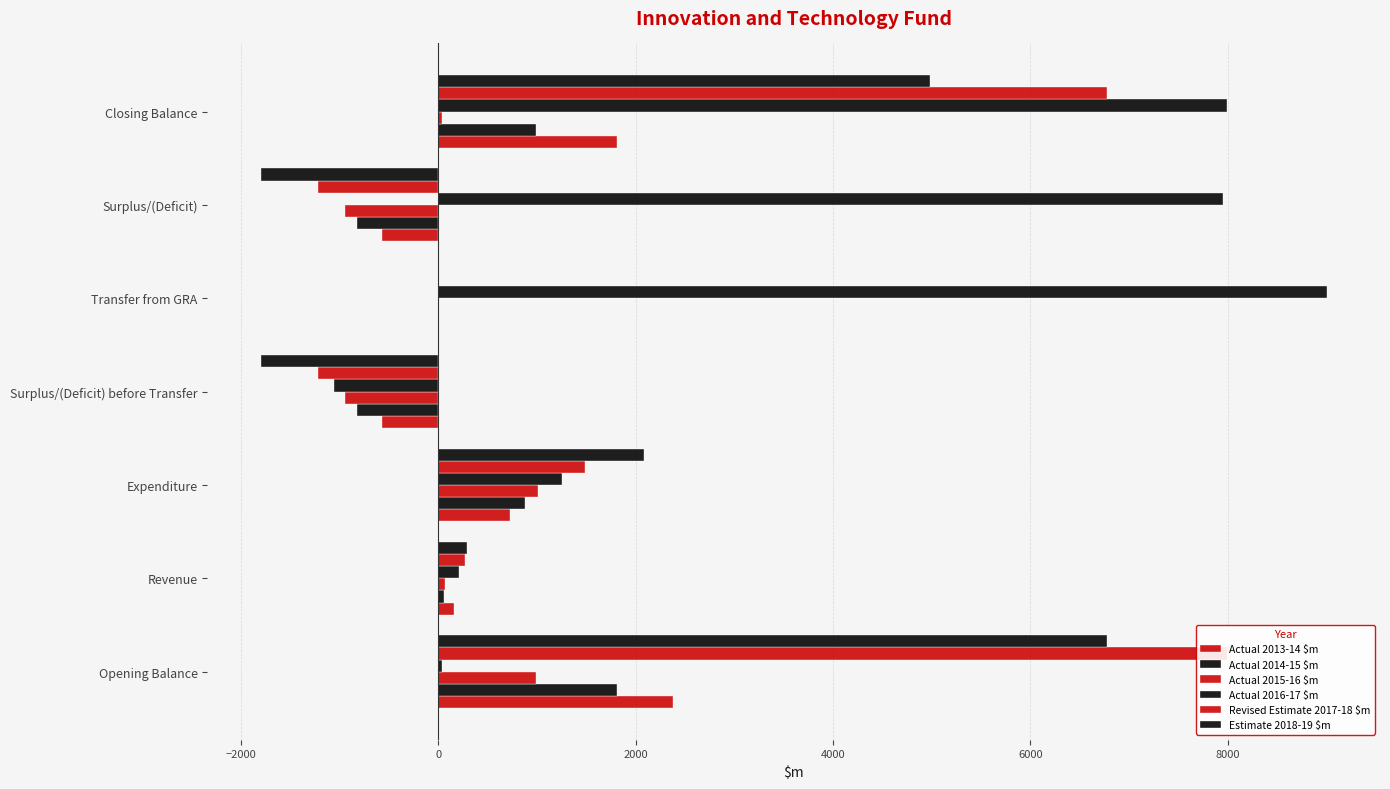

How many groups of bars are there?

7